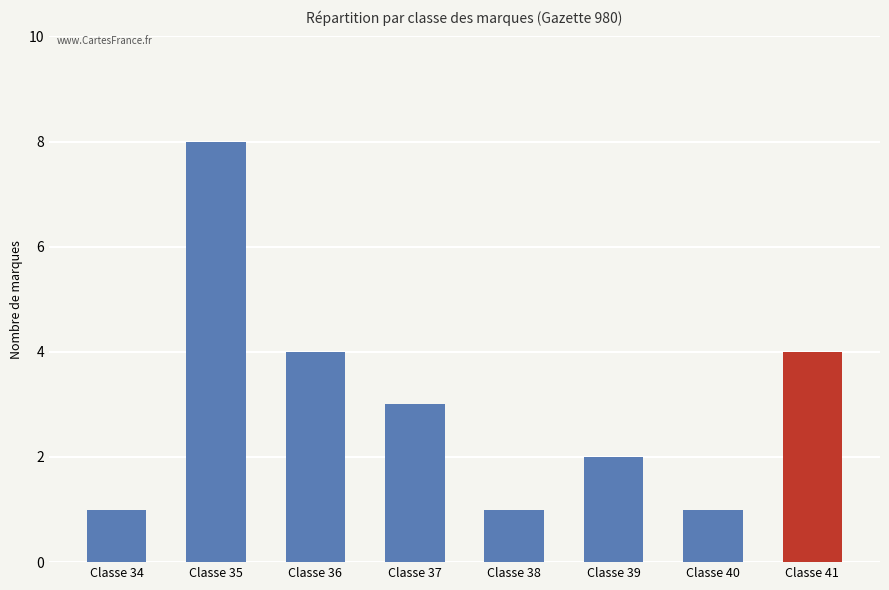

Is it true that the value at Classe 39 is 1?

False